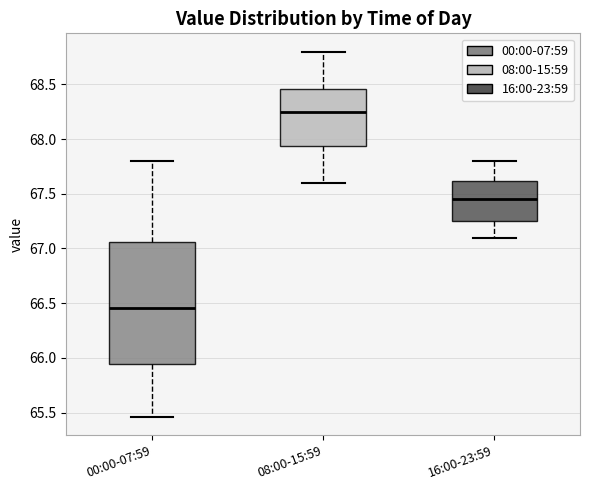

Reading left to right, read every box against the y-axis: the position of its median line, the range the box covers, and the ends of its whiskers. The values are not printed on the chart, so give them approximately, as read against the axis.

00:00-07:59: median 66.45, box 65.95 to 67.05, whiskers 65.45 to 67.80
08:00-15:59: median 68.25, box 67.95 to 68.45, whiskers 67.60 to 68.80
16:00-23:59: median 67.45, box 67.25 to 67.60, whiskers 67.10 to 67.80